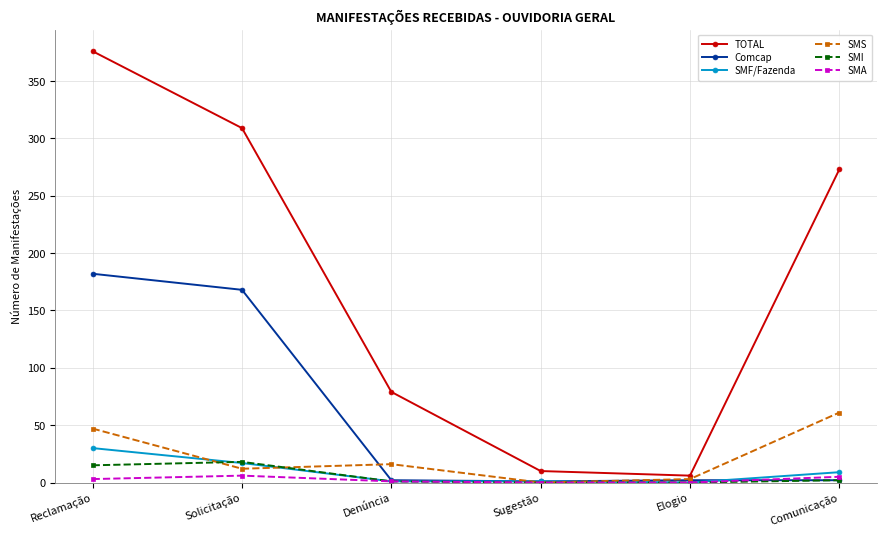

The value of SMA at Reclamação is 3. True or false?

True